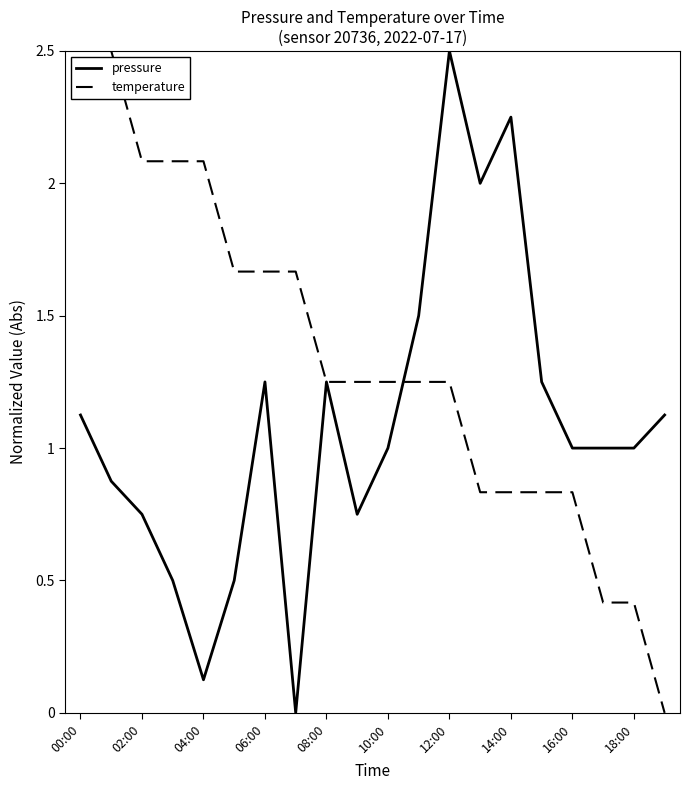

Rank the series by their average value, from highest to lowest.

temperature, pressure